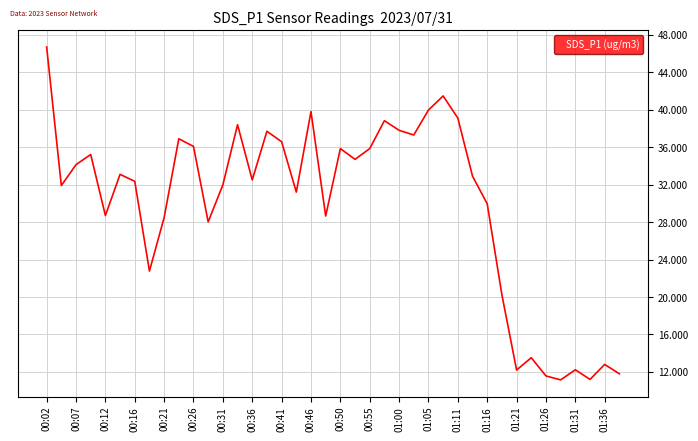

True or false: there are more than 1 points higher than both neighbors.

True